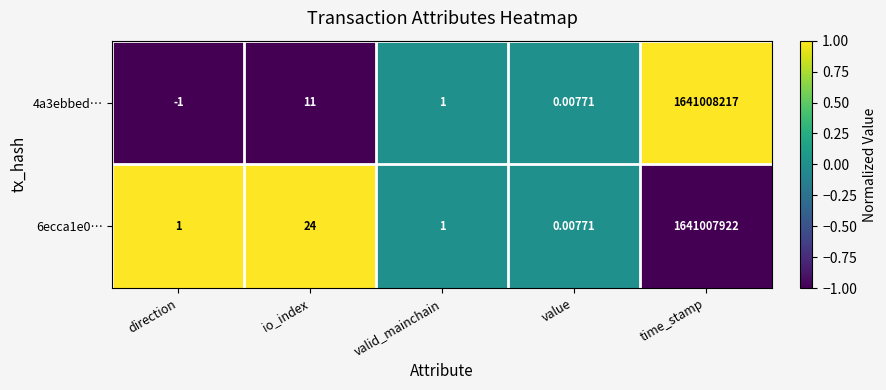

At how many categories does at least one series exceed 0?

5